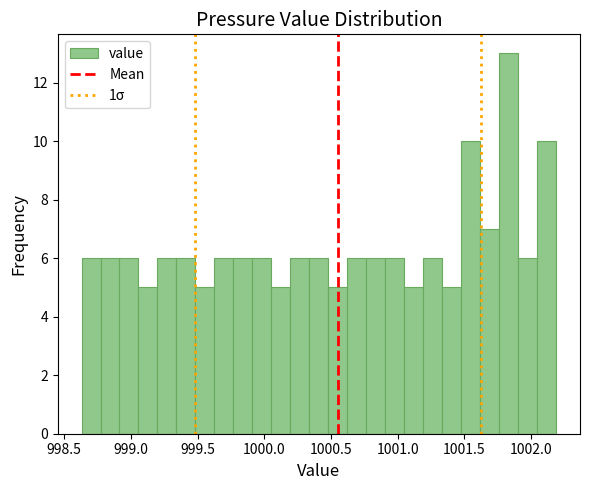

Around what value on the x-axis is the tallest bar? Give the approximate position of its centre, as read against the axis.

1001.85